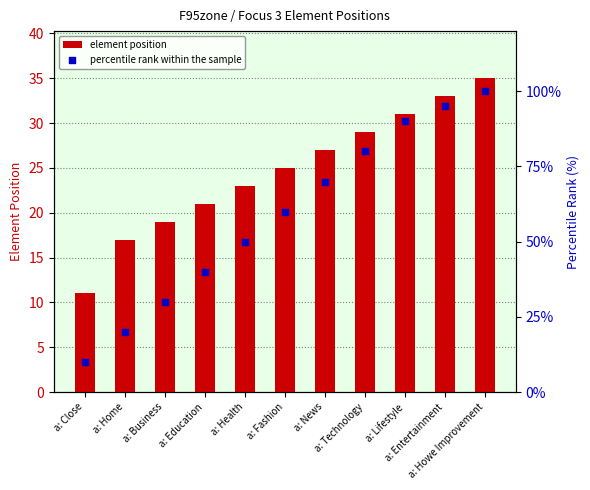

Which series has the largest total across all categories?

percentile rank within the sample